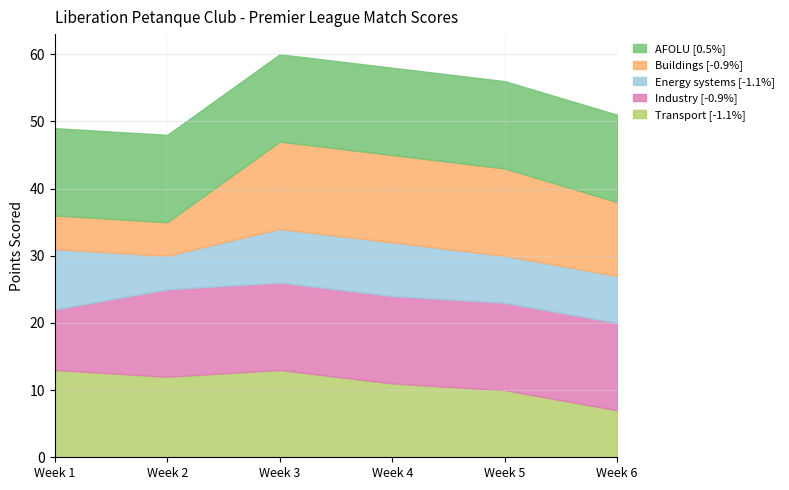

At which category is the sum across all series the highest?

Week 3